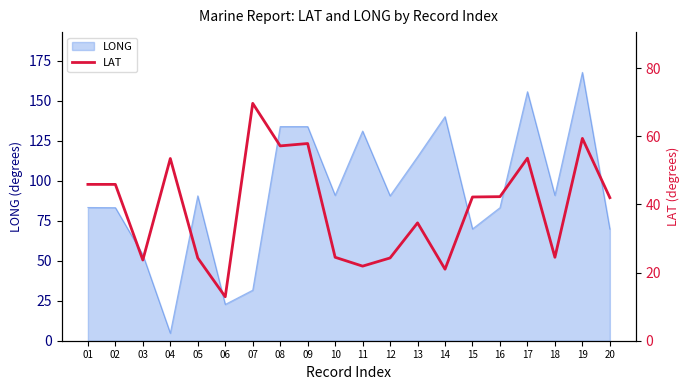

How many points are higher than both their immediate neighbors (excluding endpoints)?

6